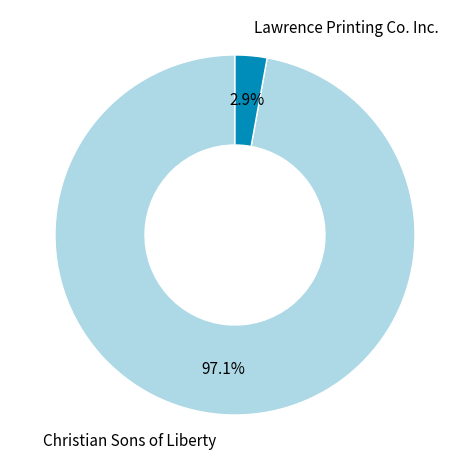

Count the number of slices in the pie.

2